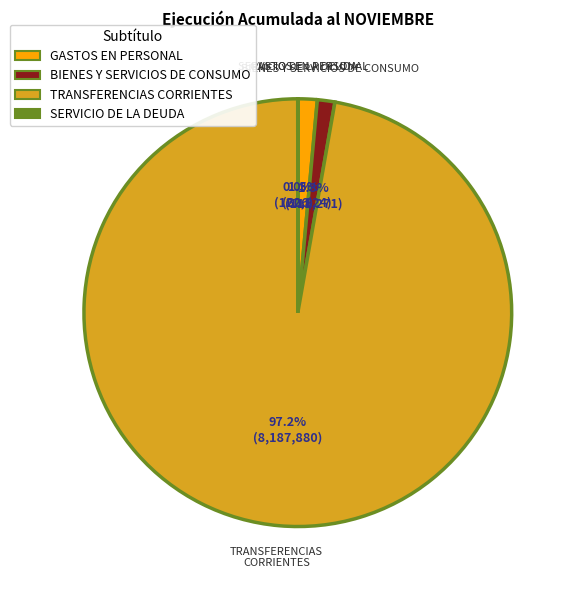

Between TRANSFERENCIAS CORRIENTES and BIENES Y SERVICIOS DE CONSUMO, which is larger?

TRANSFERENCIAS CORRIENTES